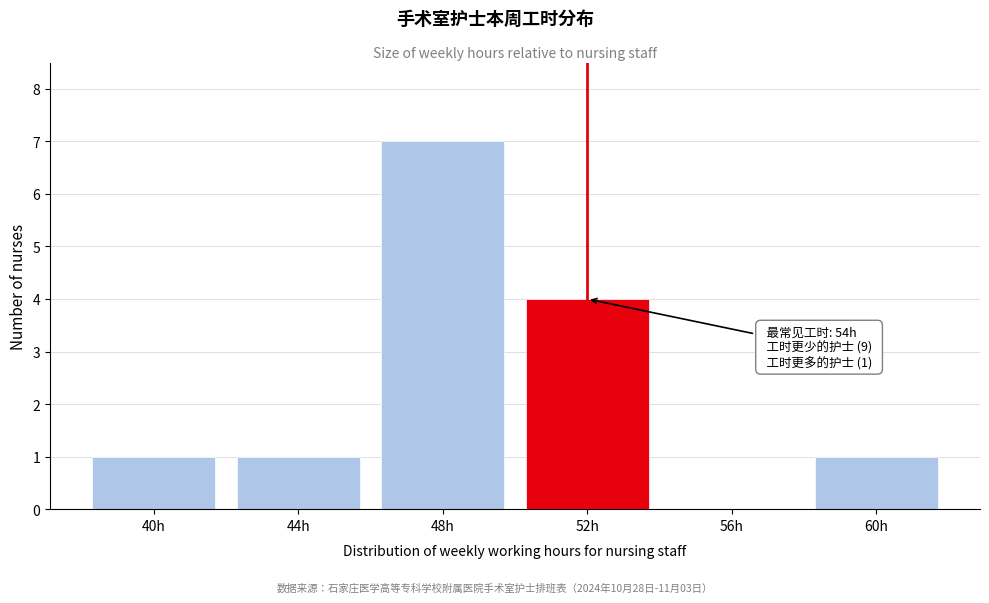

Reading left to right, transcribe all the data shown in this chart.

40h=1	44h=1	48h=7	52h=4	56h=0	60h=1